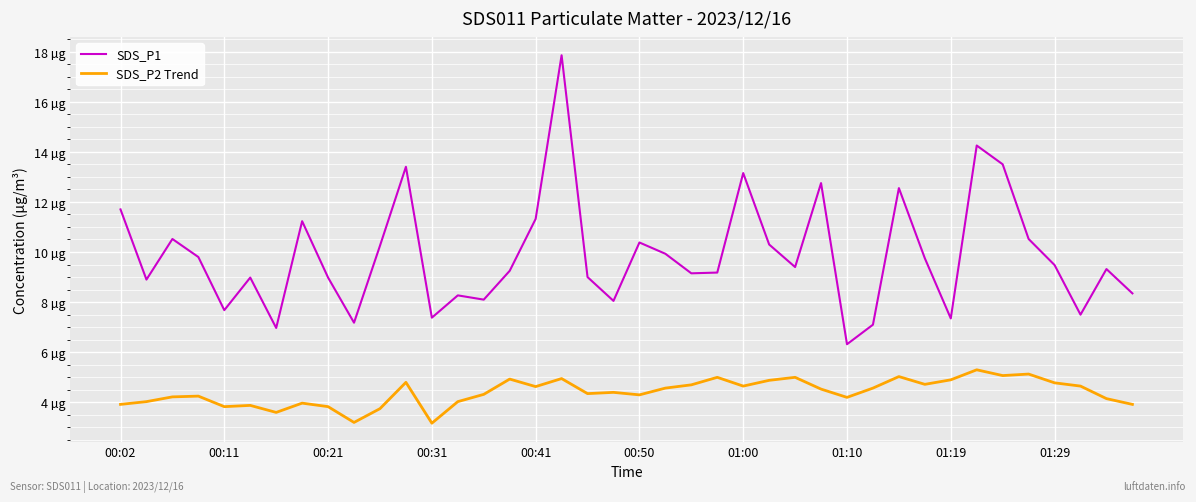

Which series has the largest range (max minus min)?

SDS_P1